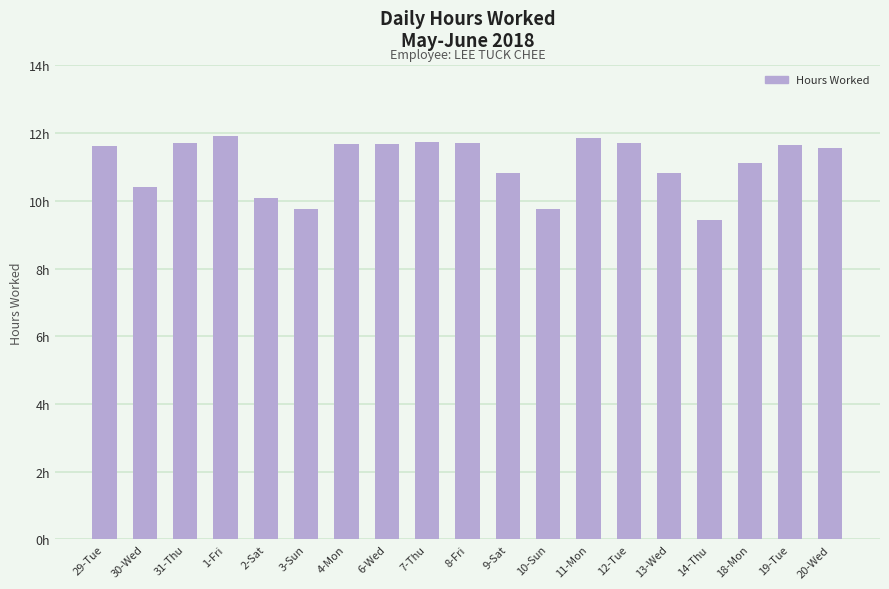

What is the approximate value at 3-Sun?

9.8